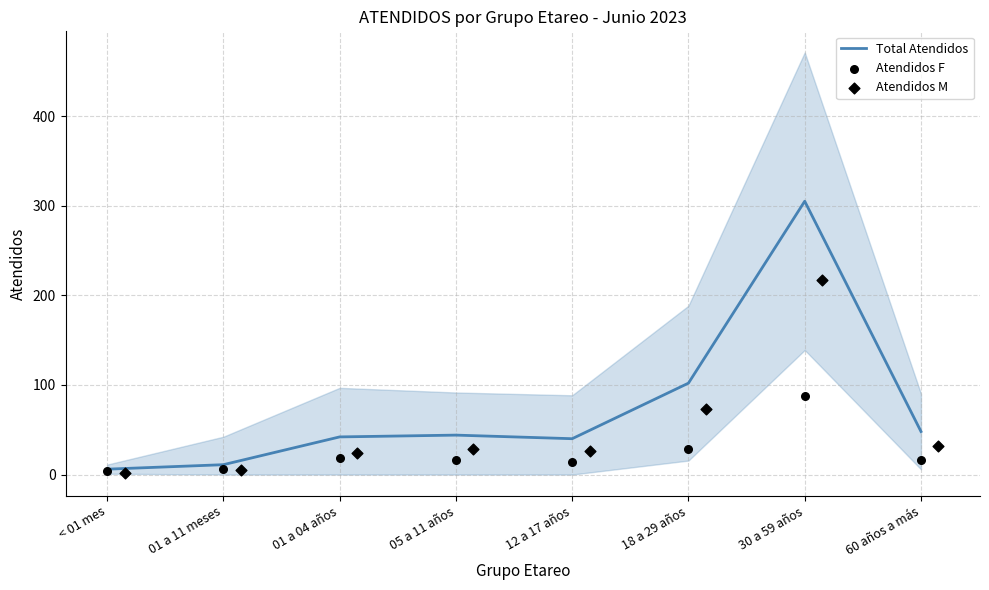

Which series has the largest total across all categories?

Total Atendidos